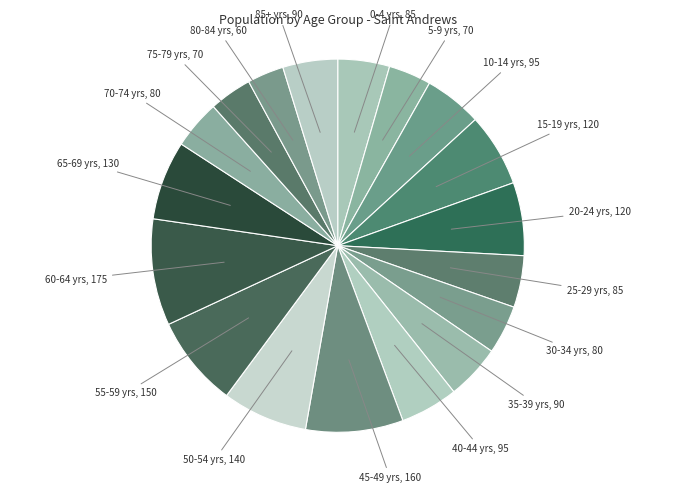

How many segments does this pie chart have?

18